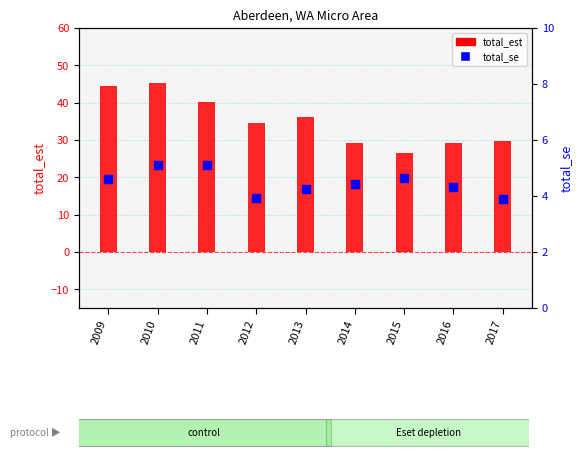

At which category is the sum across all series the highest?

2010